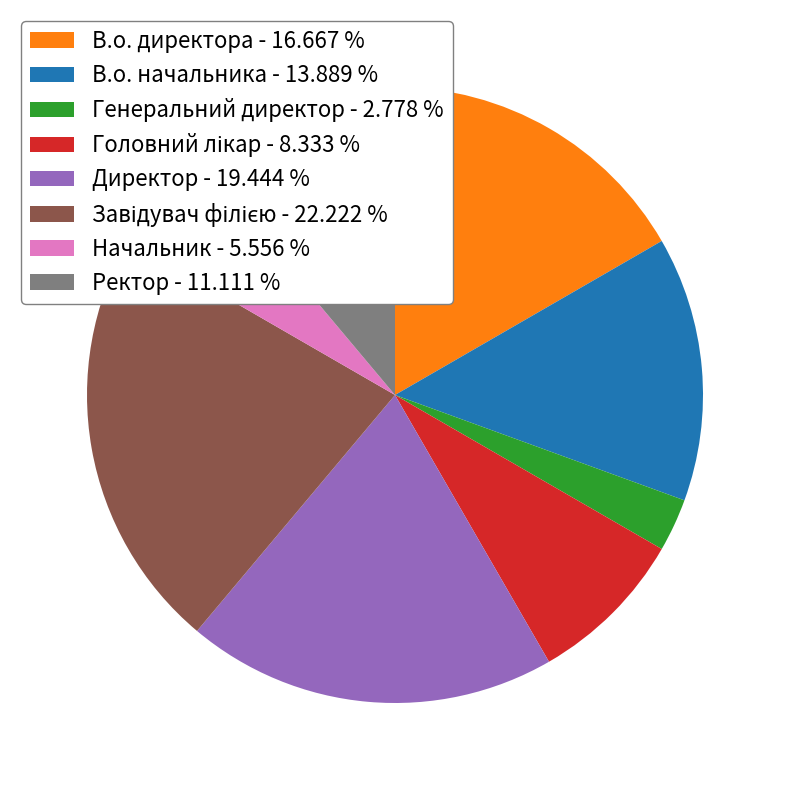

Does Генеральний директор - 2.778 % account for over 50% of the chart?

No